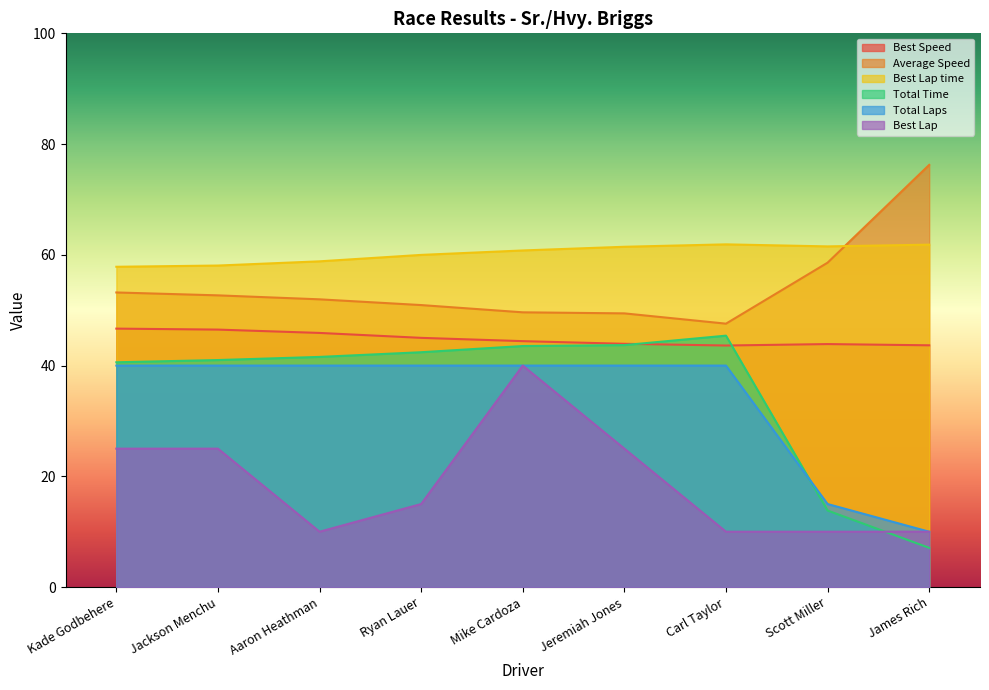

What is the average value of the Best Speed series?

44.8